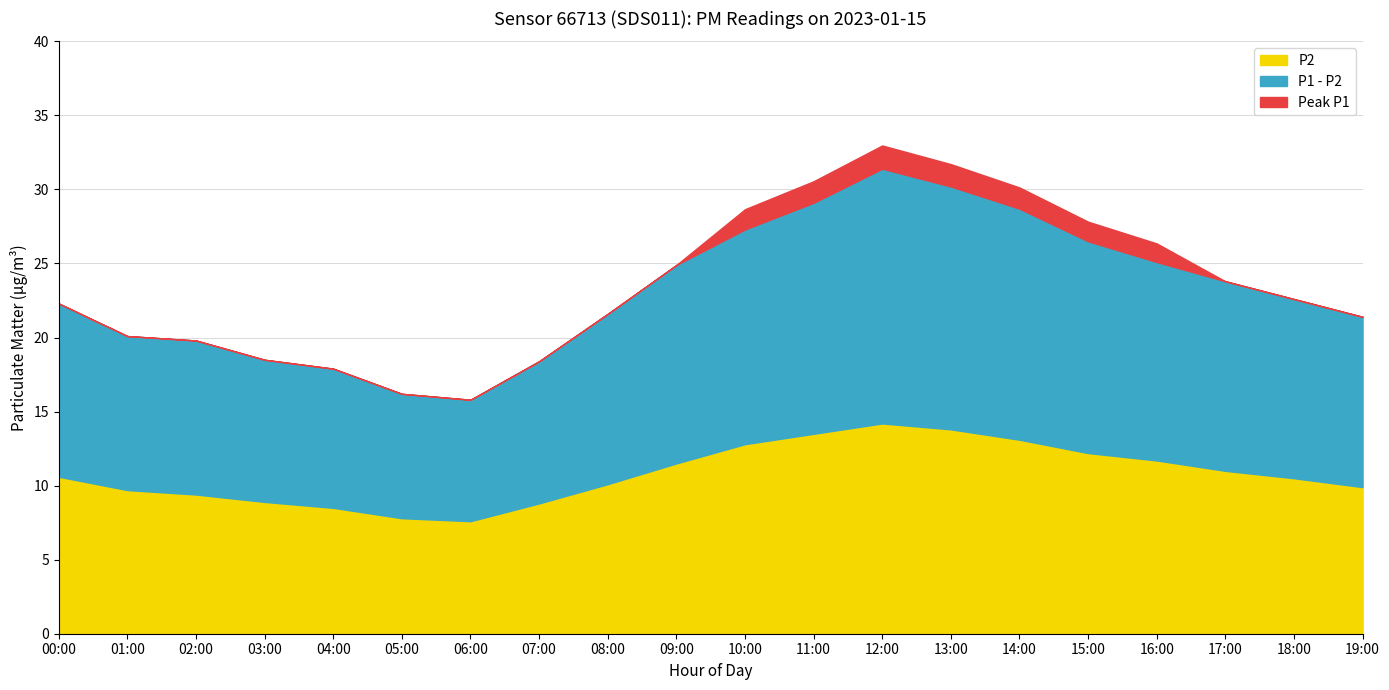

How many data points in P2 are less than 10?

8